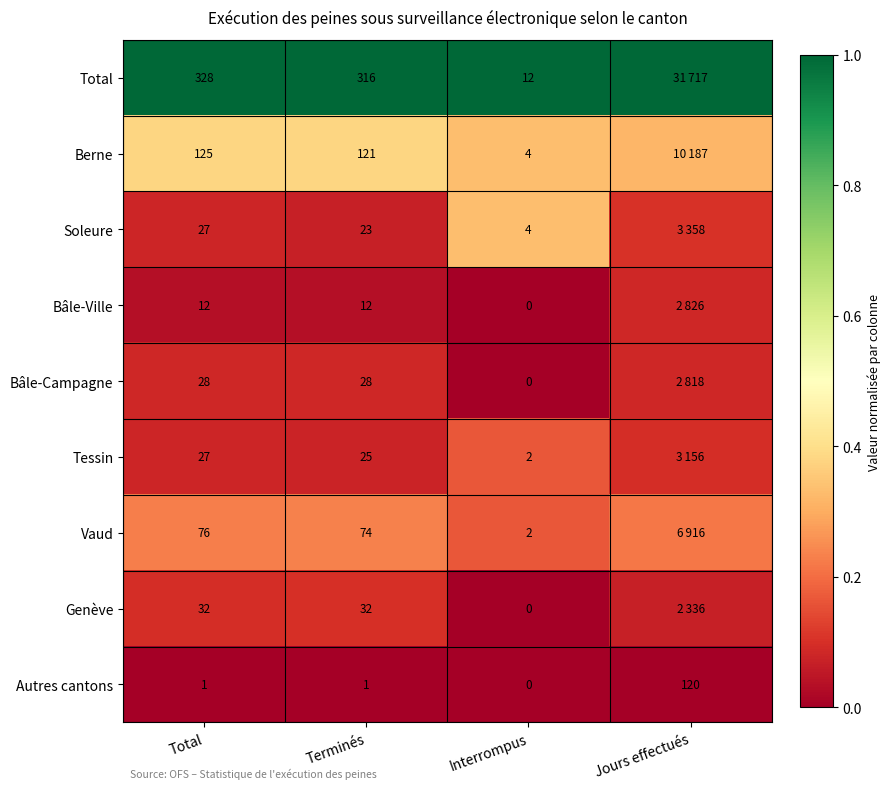

Which series changed the most between Terminés and Interrompus?

Total